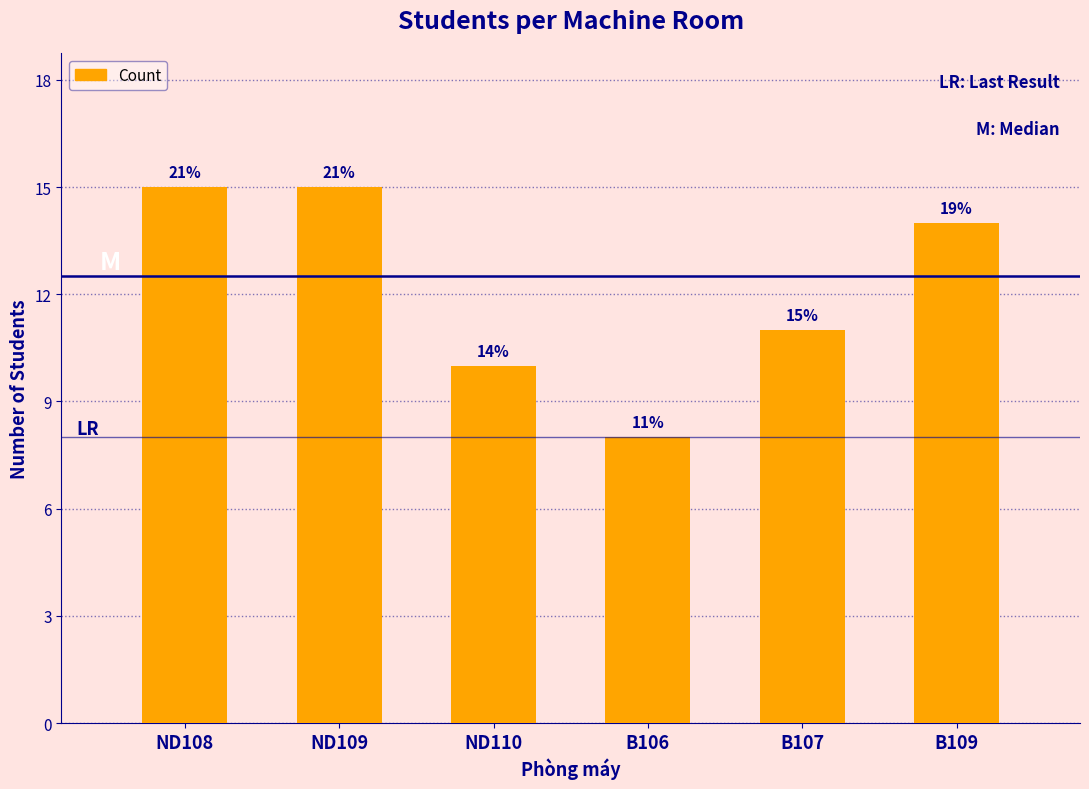

The value at ND108 is 7. True or false?

False